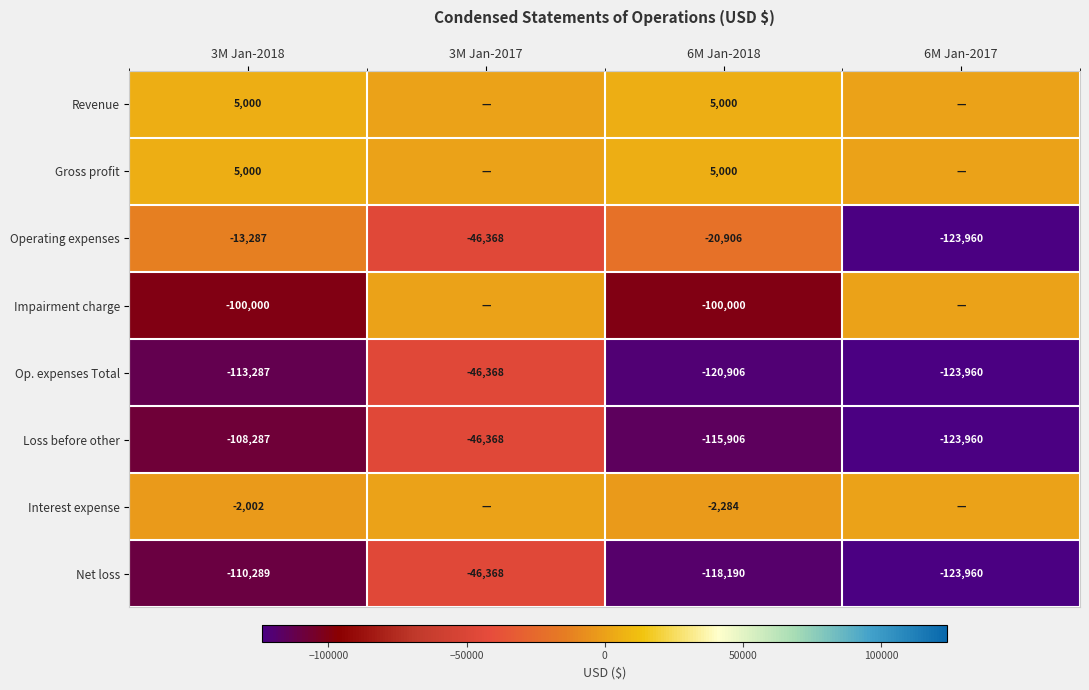

Where does the Operating expenses series first go above -20906?

3M Jan-2018